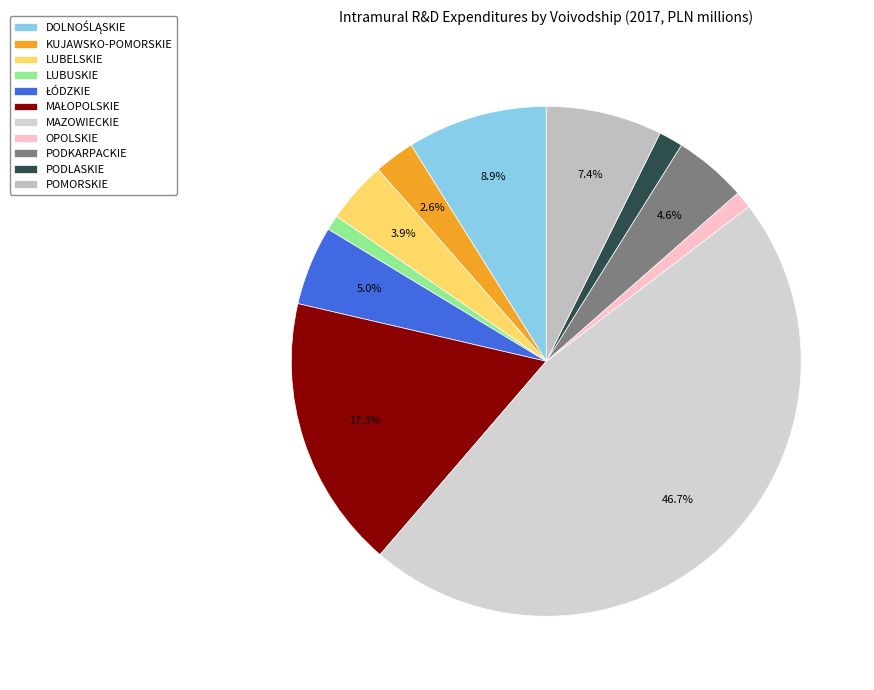

Which category has the biggest portion of the pie?

MAZOWIECKIE